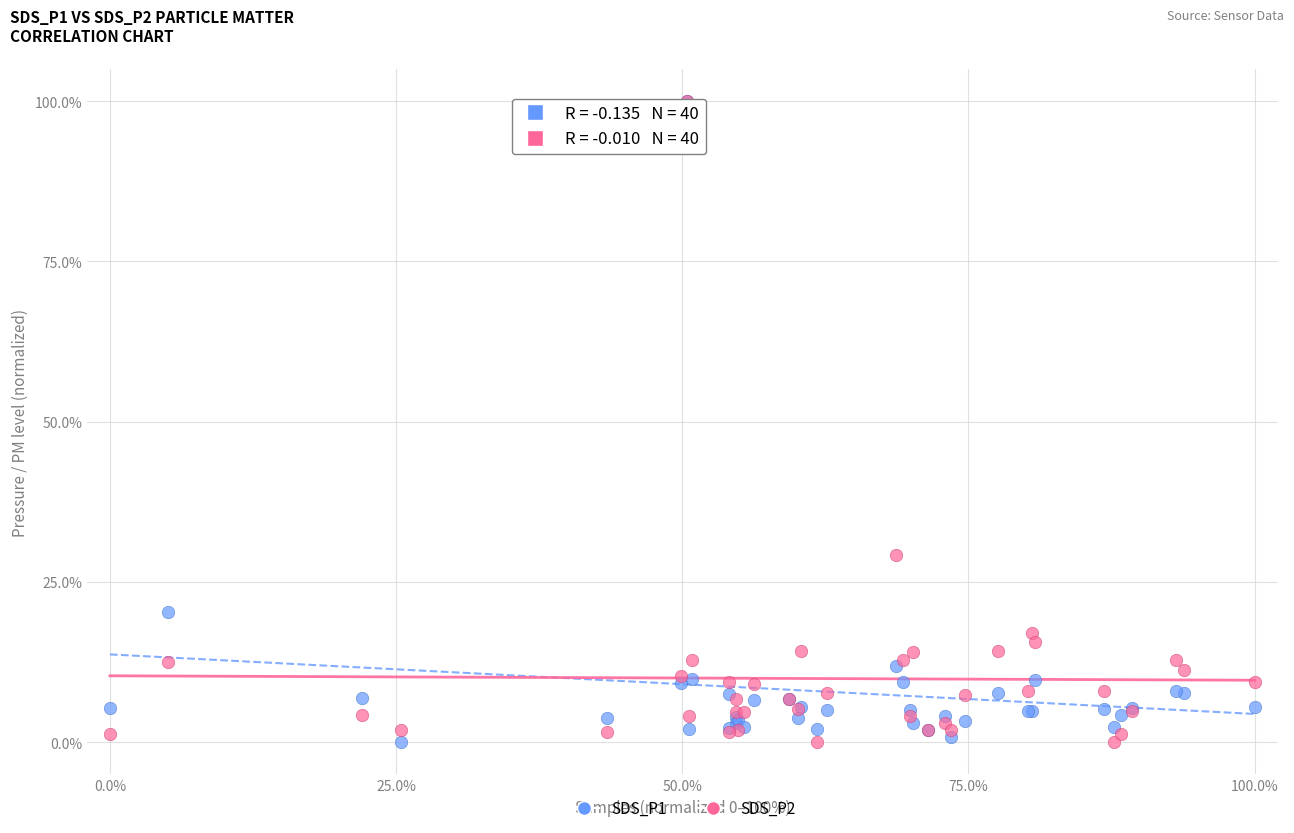

Across all series, what Y value is closest to 50?

29.3